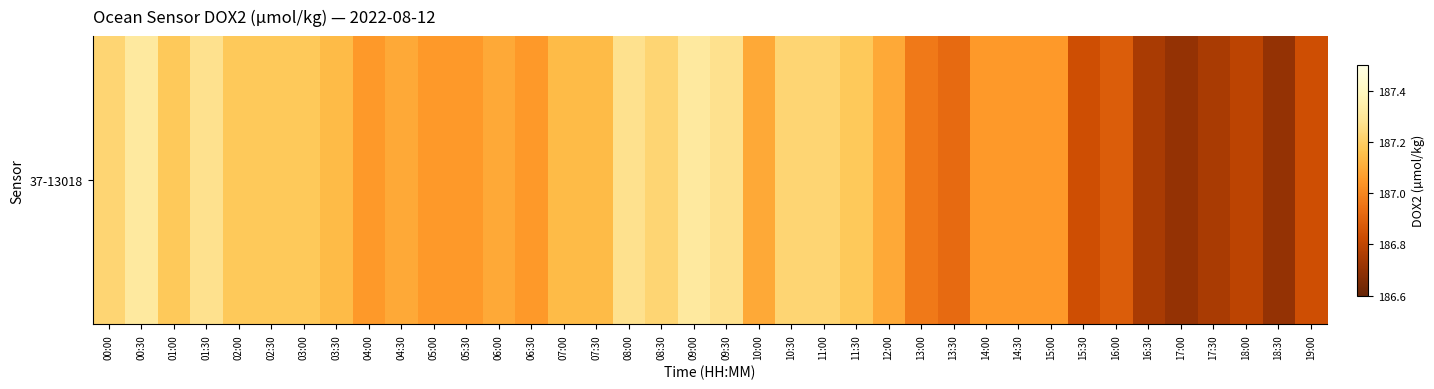

What is the sum of the values at 13:30 and 08:00?

374.2